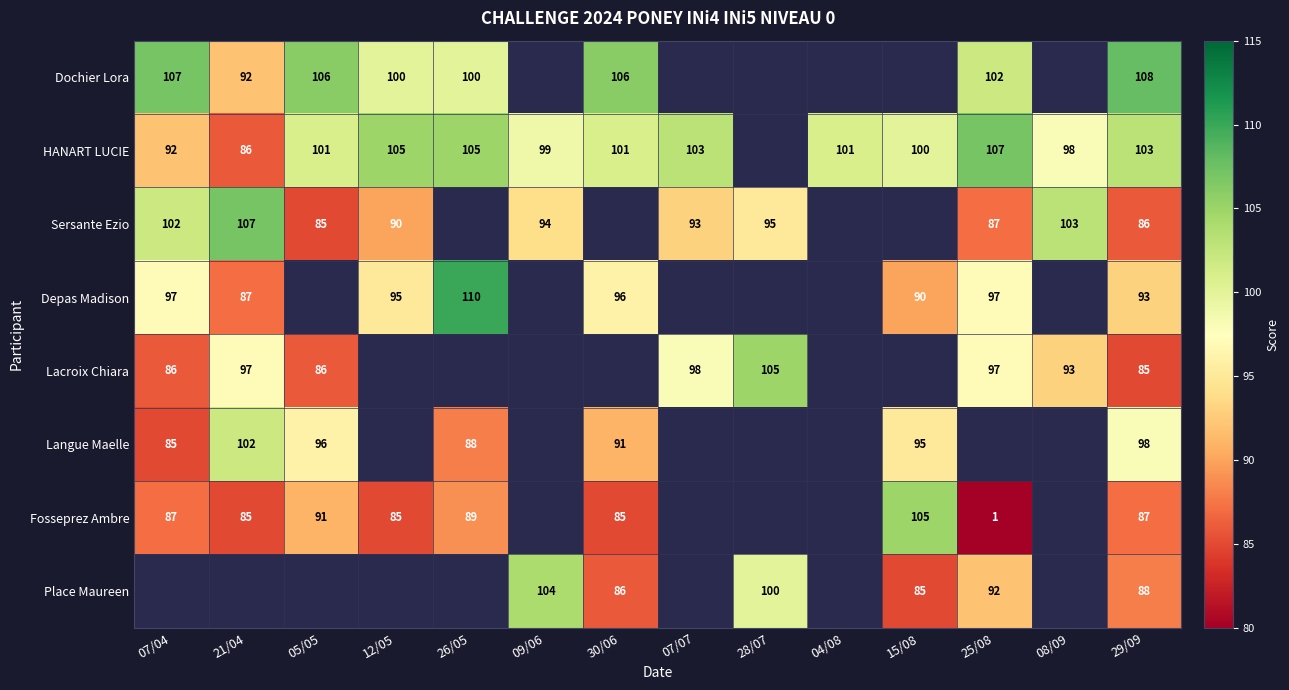

Is the value of HANART LUCIE at 04/08 greater than the value of Sersante Ezio at 09/06?

Yes